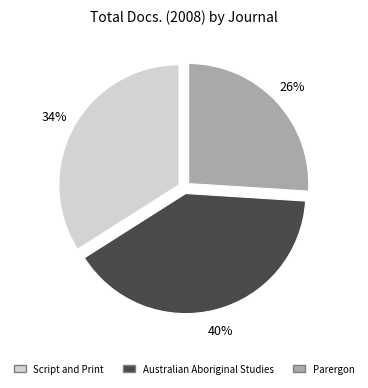

Is there any slice that represents more than half of the pie?

No